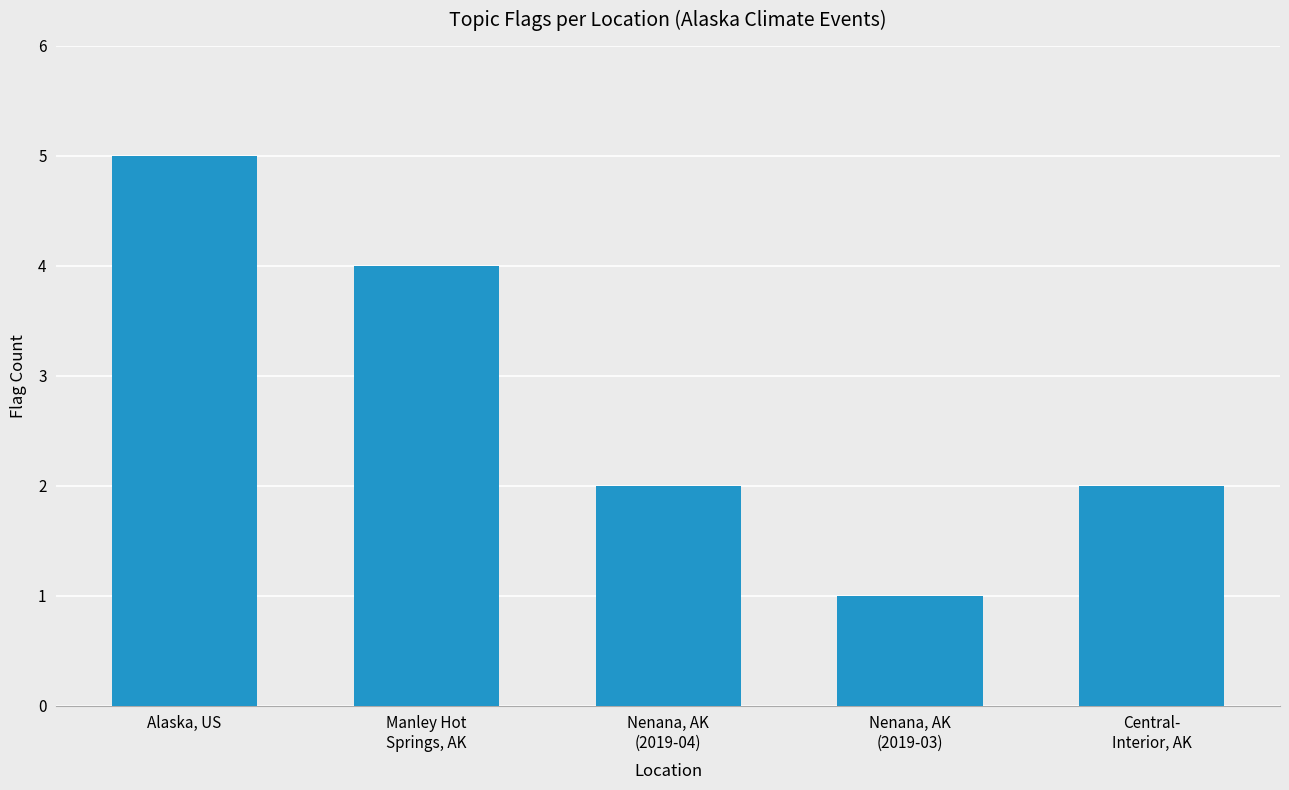

What is the value of the 5th bar from the left?

2